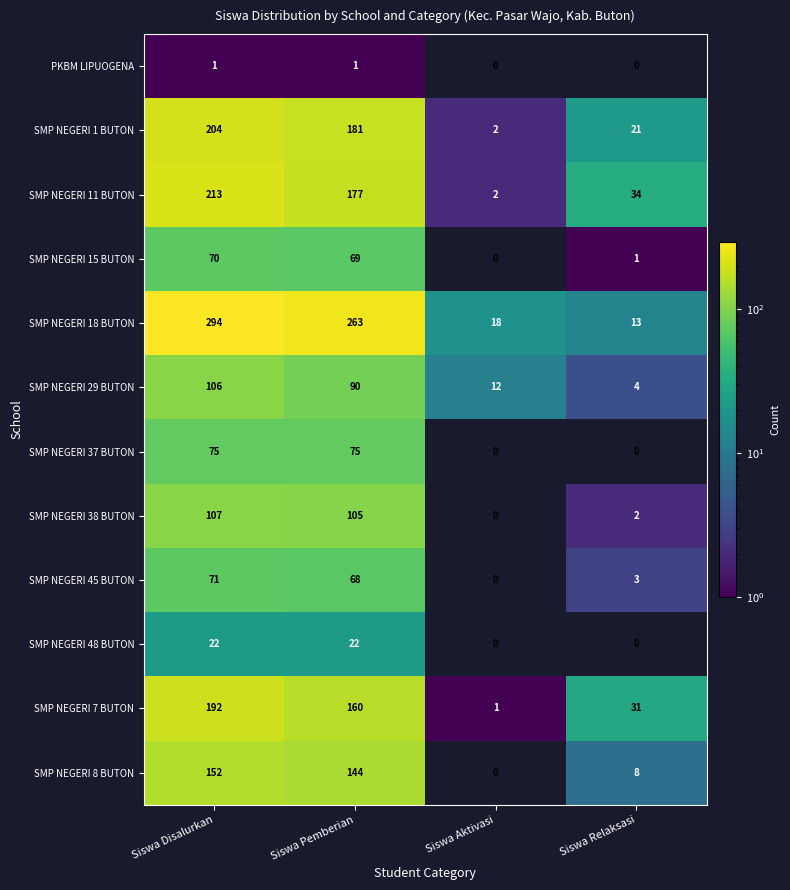

What is the total value across all series at Siswa Pemberian?

1355